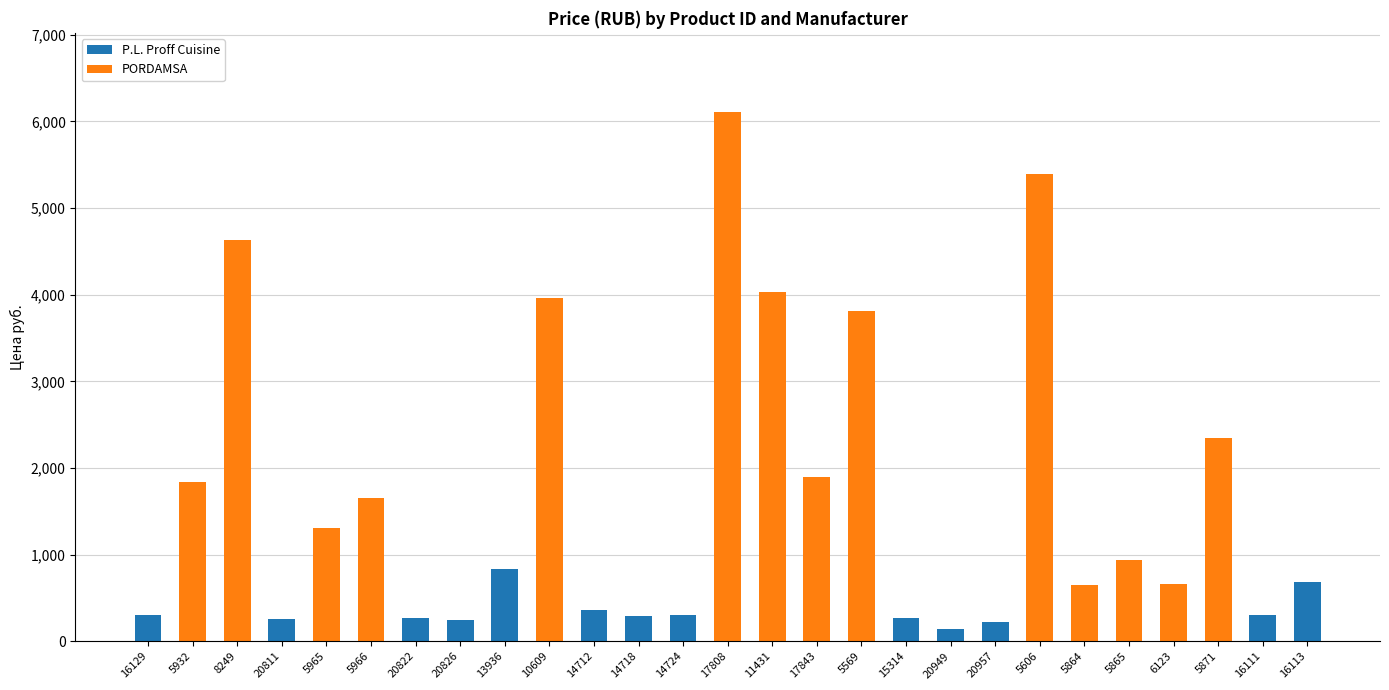

True or false: P.L. Proff Cuisine has a value of 357 at 14712.

True